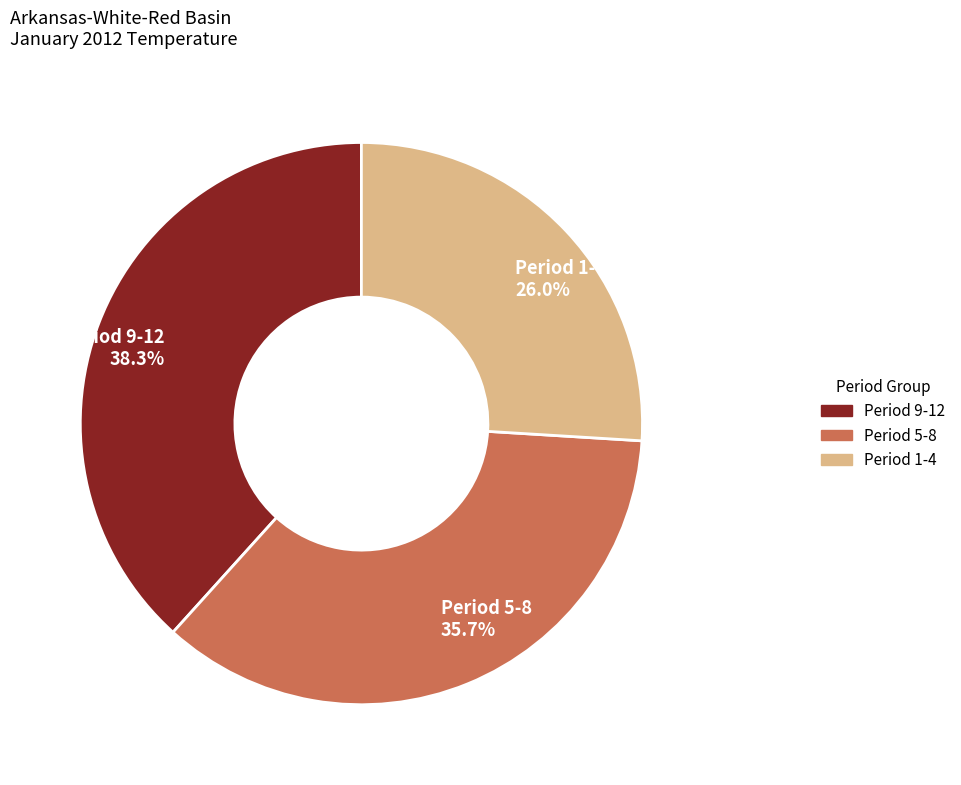

To the nearest percent, what is the difference between the largest and smallest slice percentages?

12%